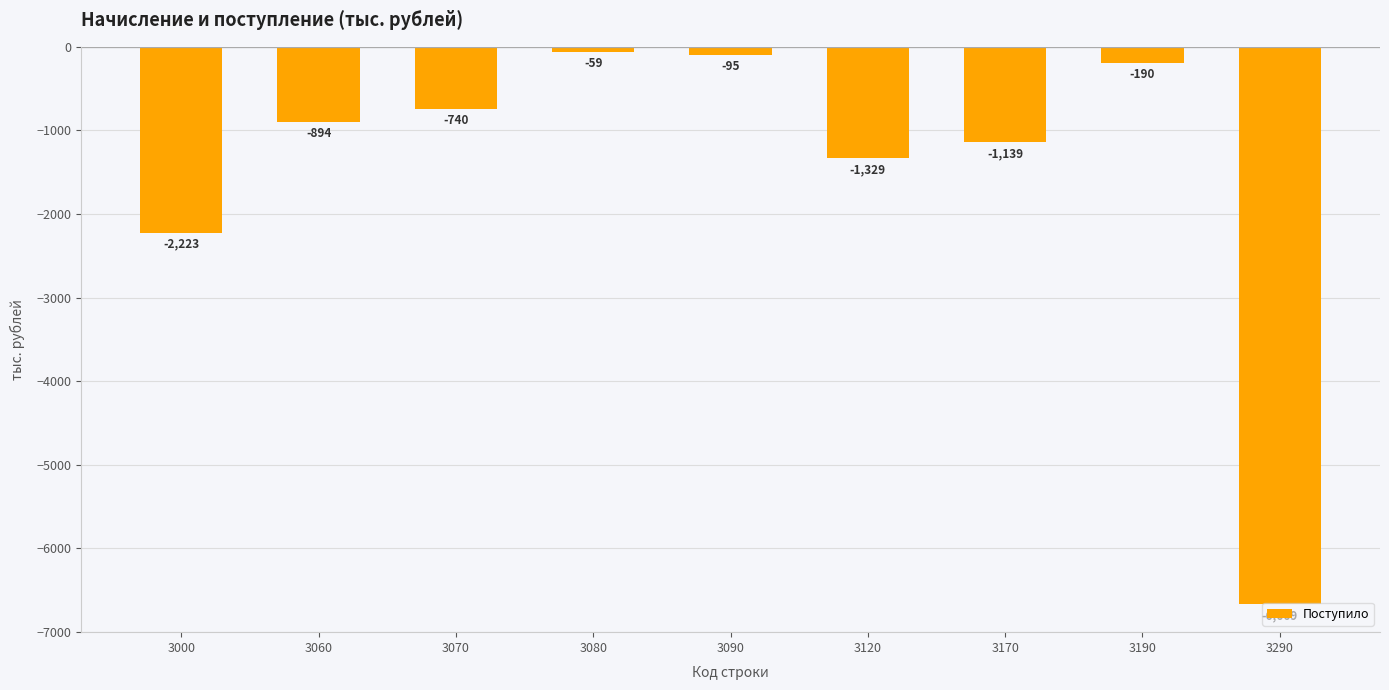

What is the greatest value displayed?

-59